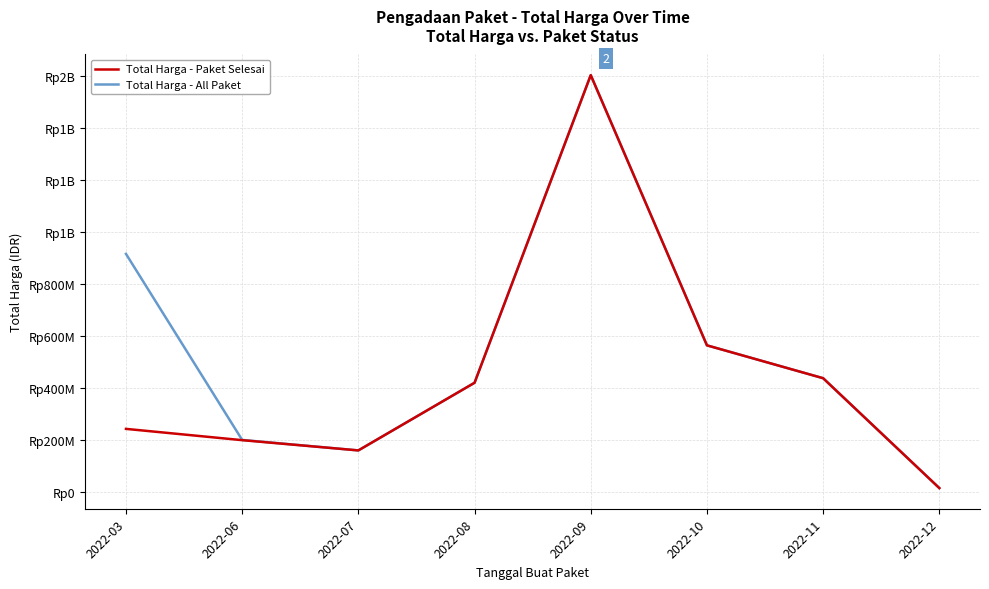

Which category has the lowest value in the Total Harga - Paket Selesai series?

2022-12